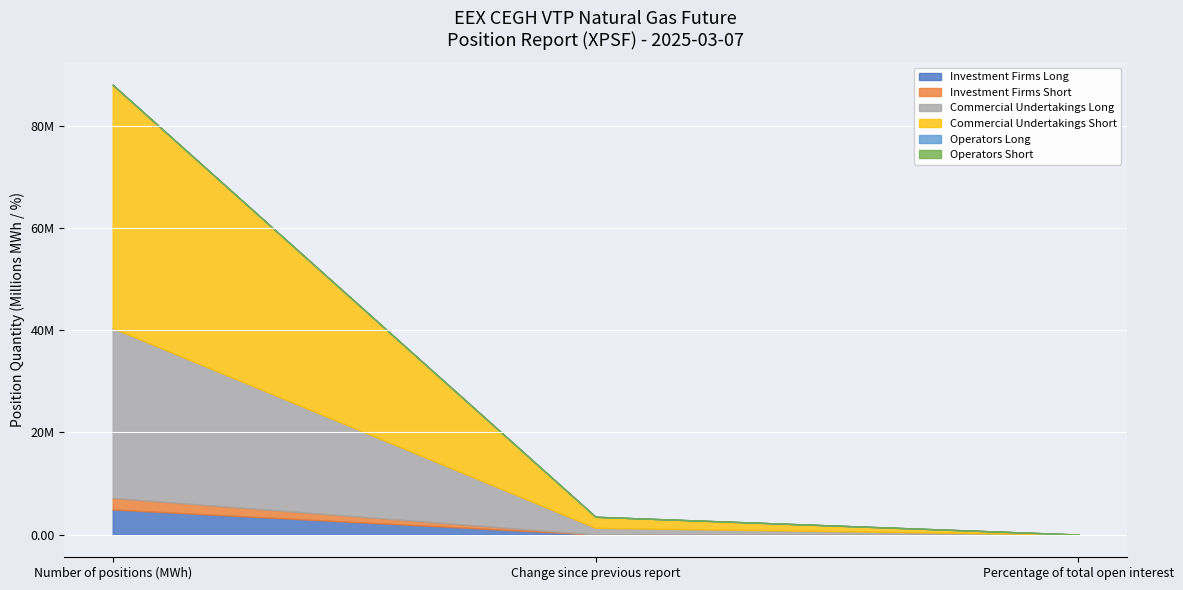

How many bars are there in each group?

6